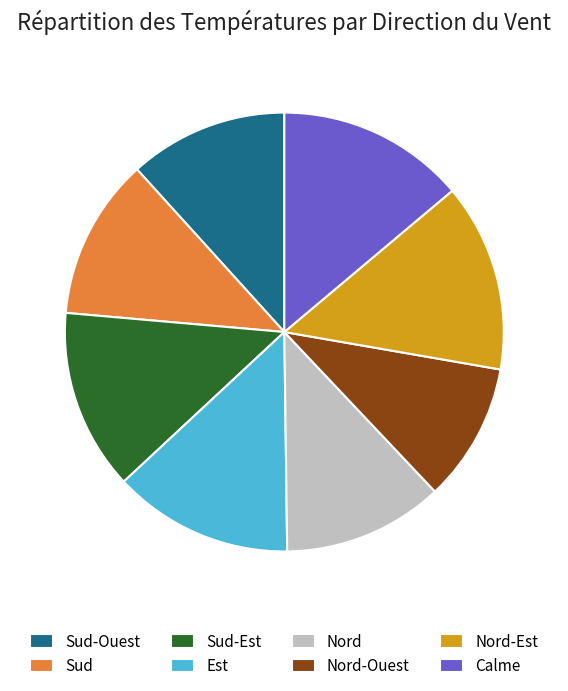

How many slices are in this pie chart?

8